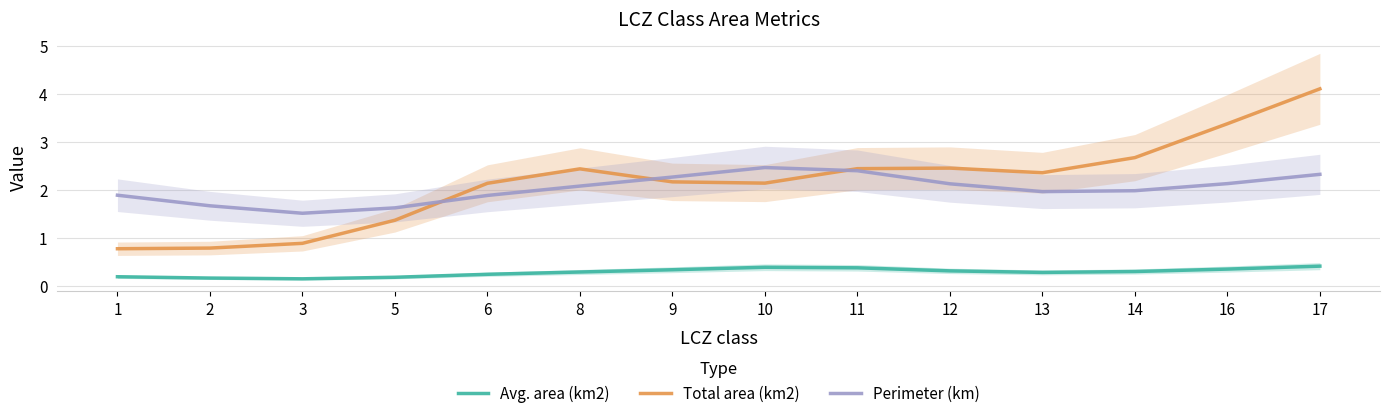

At which category does the chart reach its minimum across all series?

3